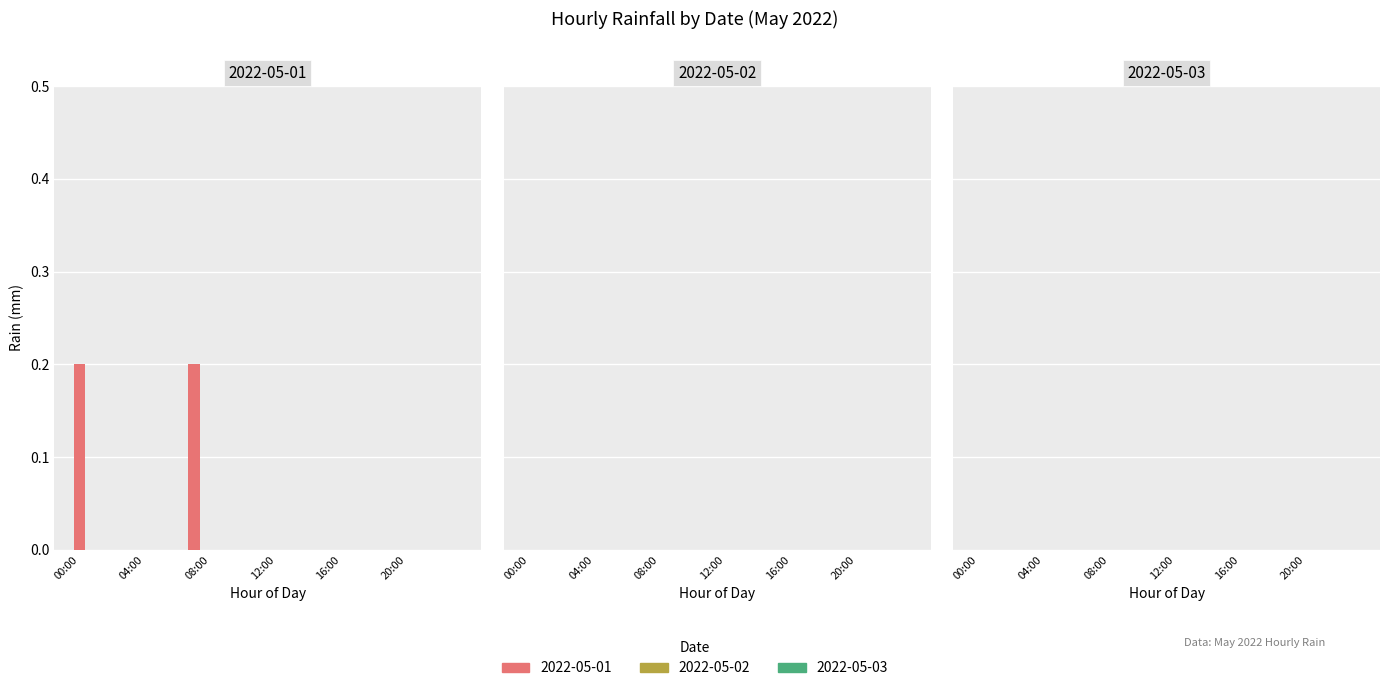

What is the sum of all values?

0.4